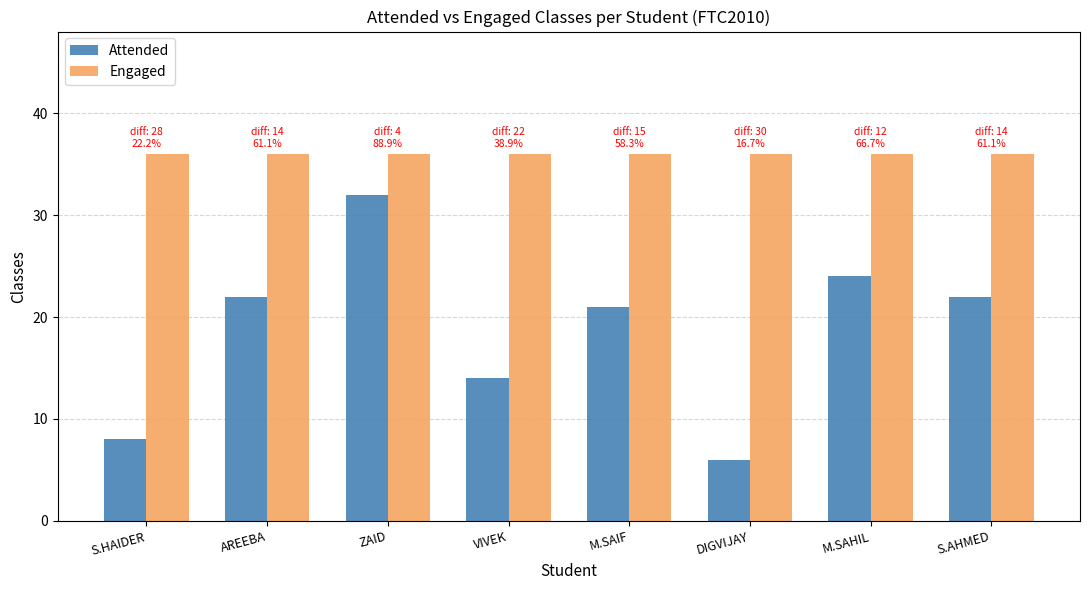

Where is Attended nearest to the value 19?

M.SAIF